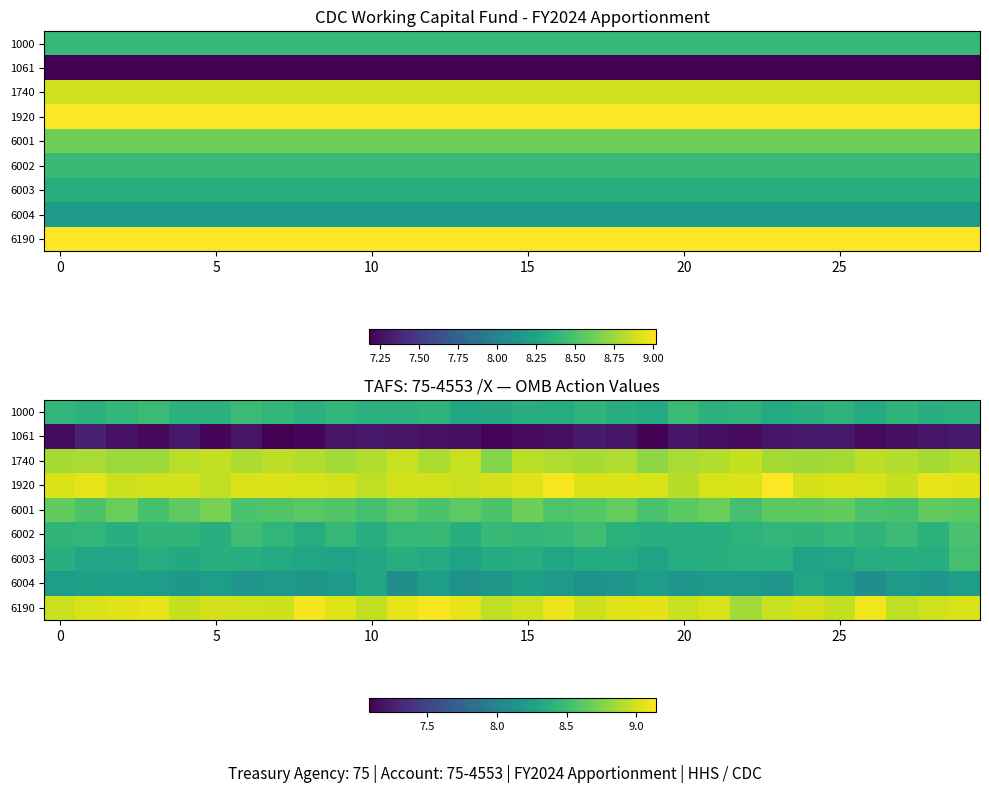

What is the greatest value displayed?

9.1